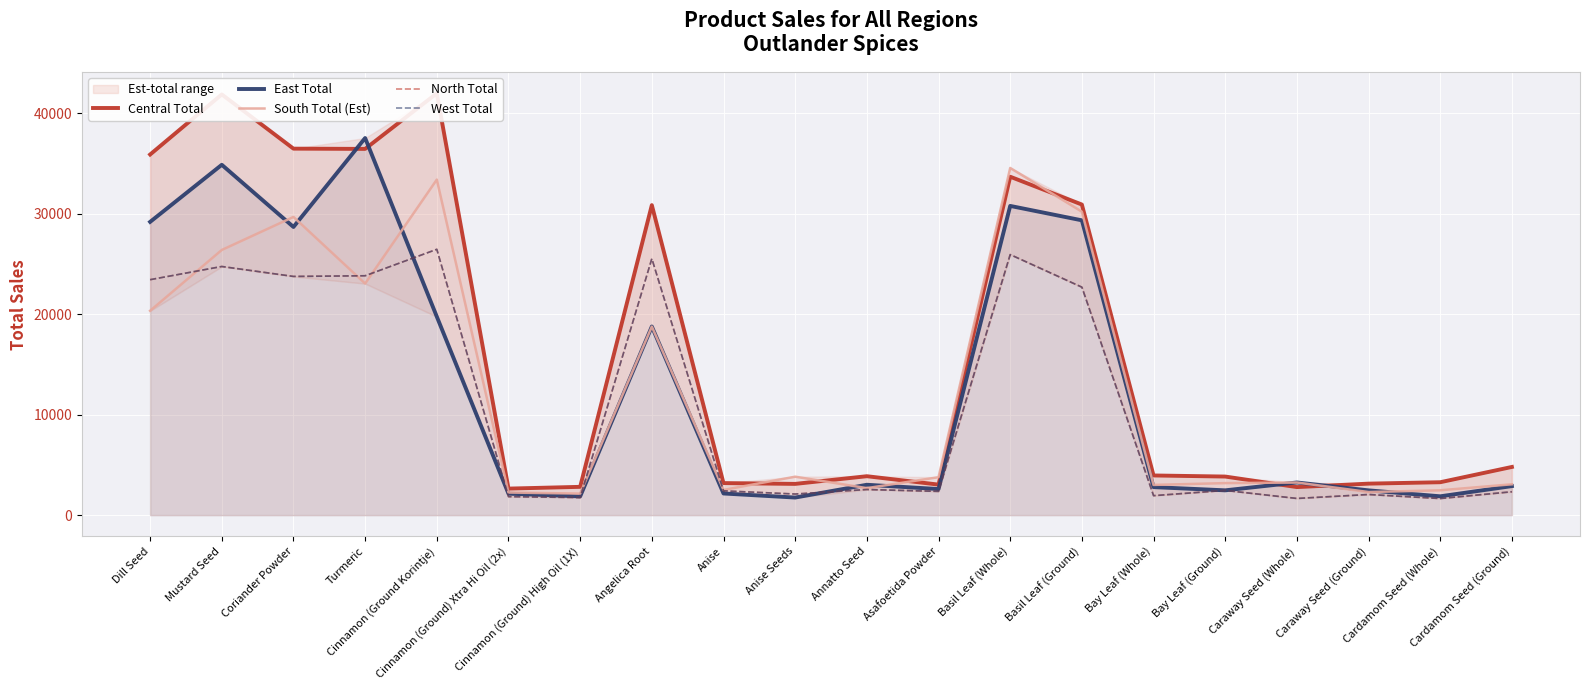

What is the difference between the second highest and second lowest values in the East Total series?

33008